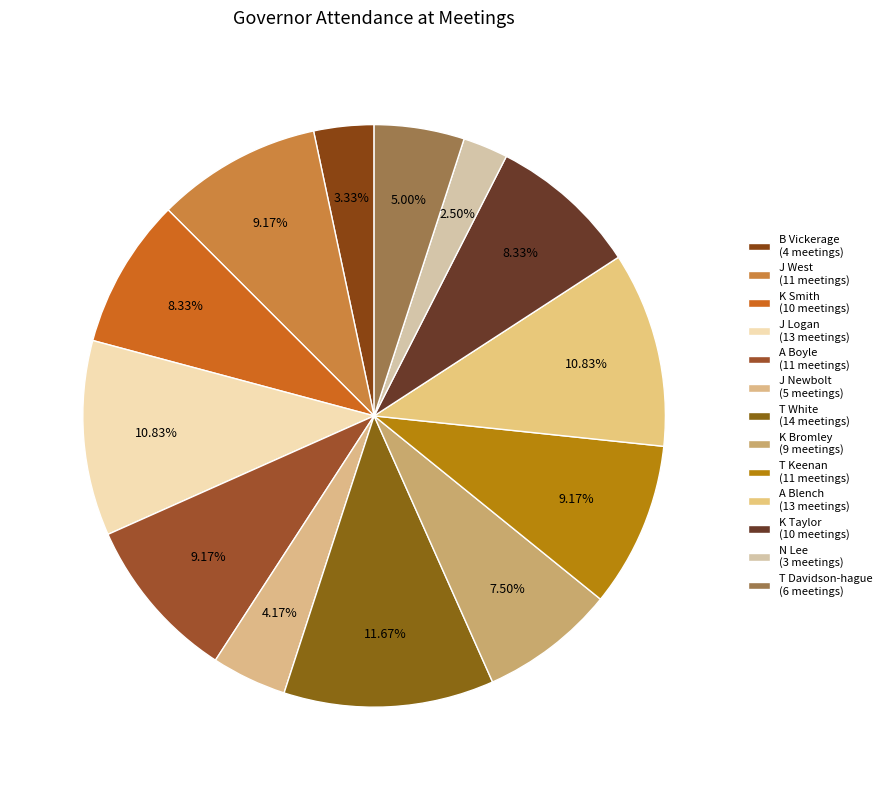

To the nearest percent, what is the average slice percentage?

8%